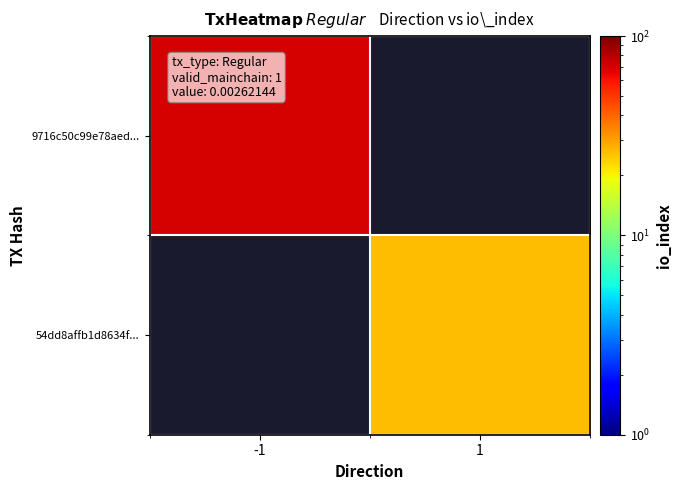

What is the minimum value shown in the chart?

26.0